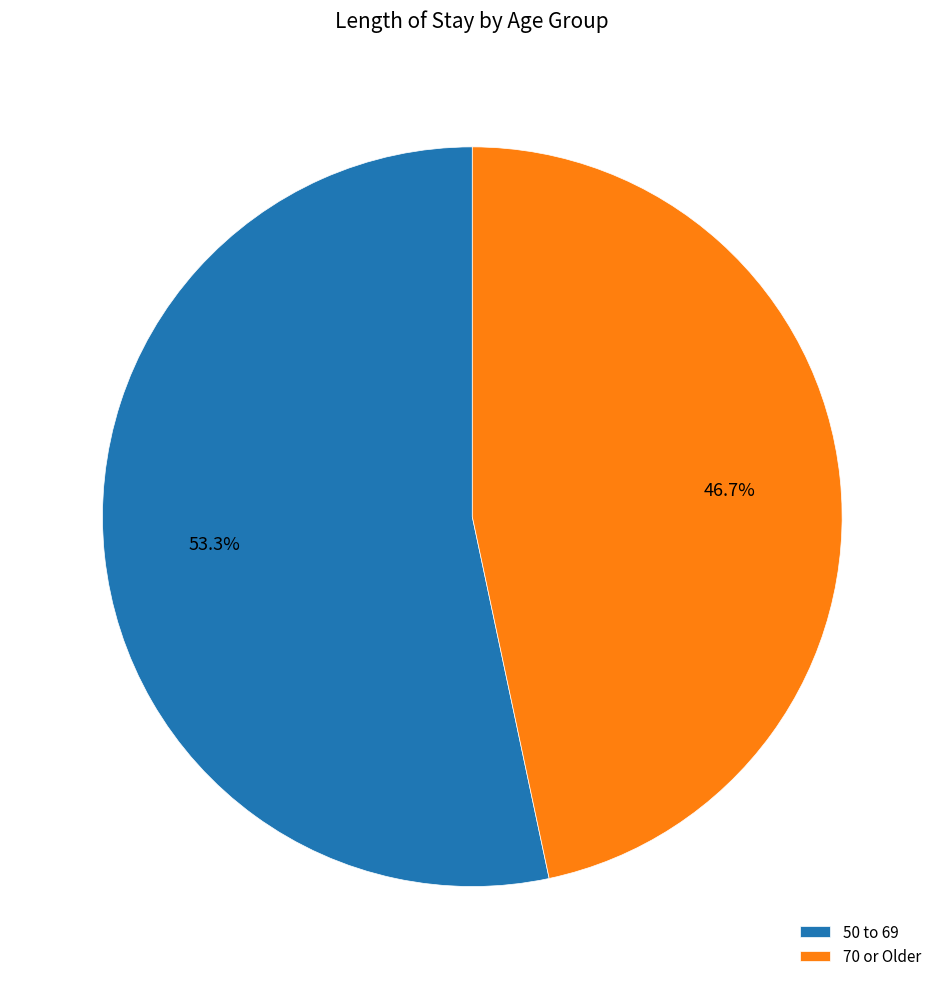

Which category has the biggest portion of the pie?

50 to 69